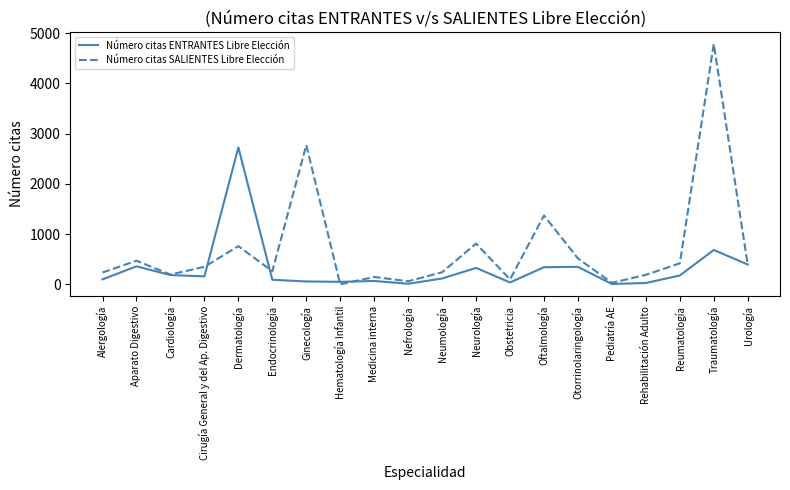

How many categories are shown in the chart?

20